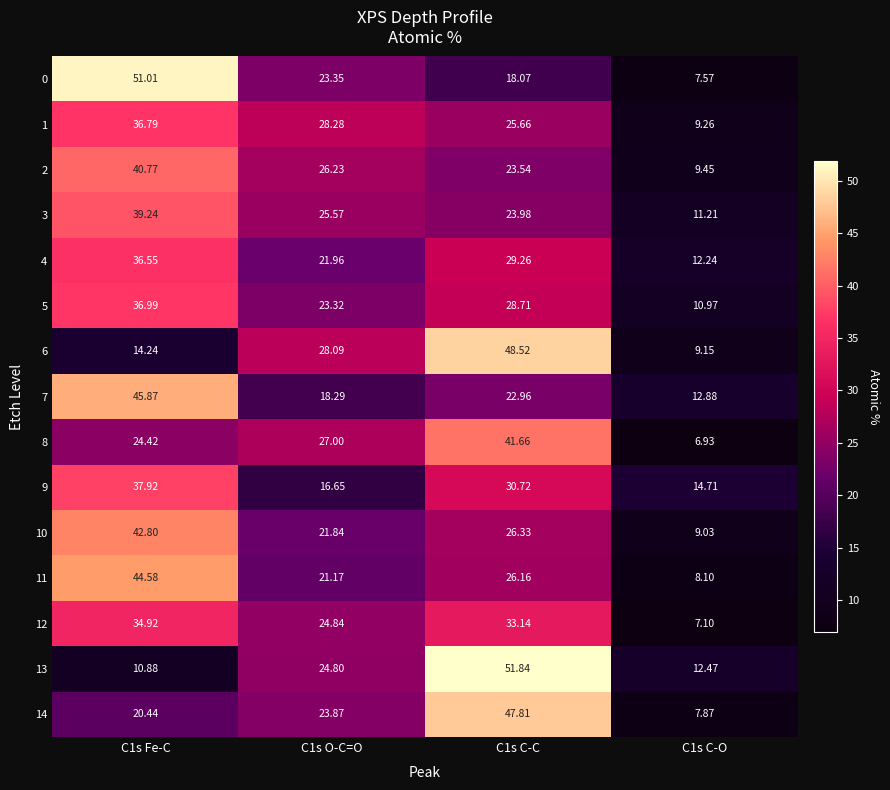

Is the value of 4 at C1s O-C=O greater than the value of 12 at C1s Fe-C?

No